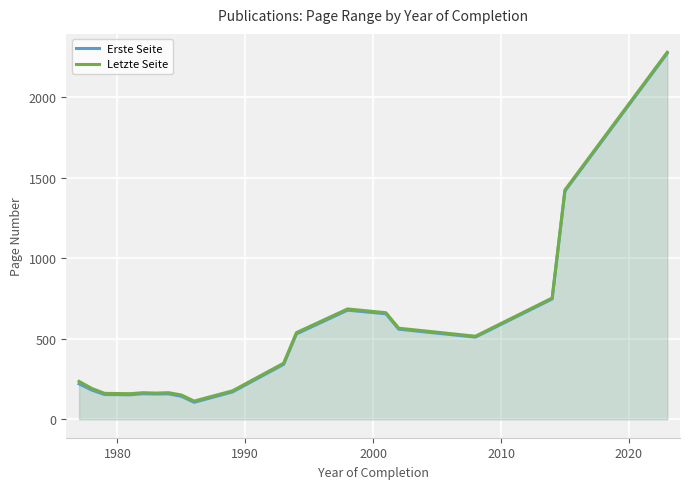

How many interior local valleys does the Erste Seite series have?

4